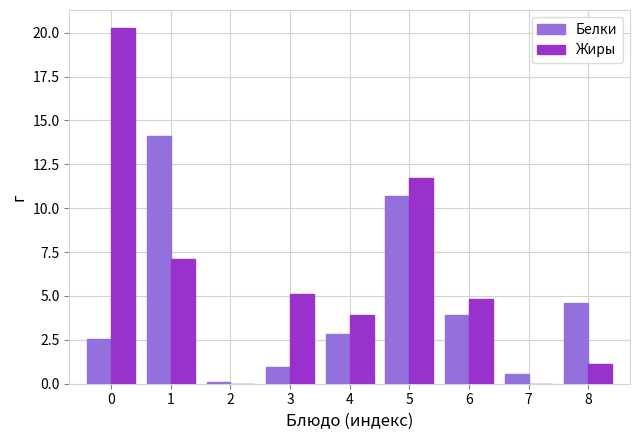

What is the sum of all Жиры values?

54.1